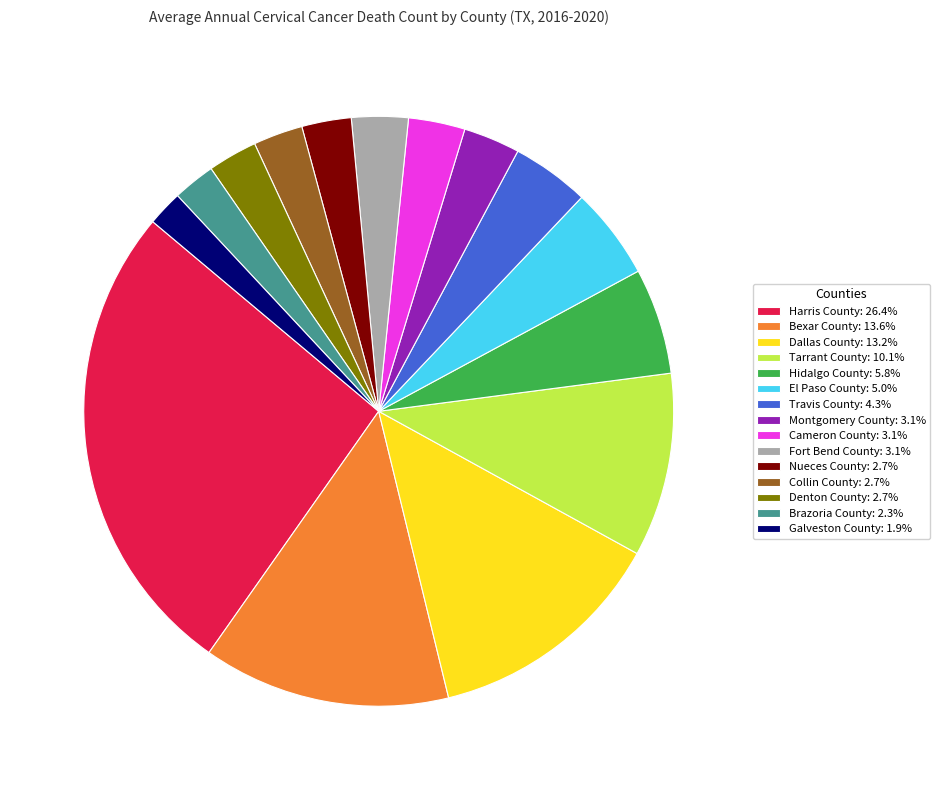

Approximately how many times larger is the value at El Paso County: 5.0% compared to Collin County: 2.7%?

1.9